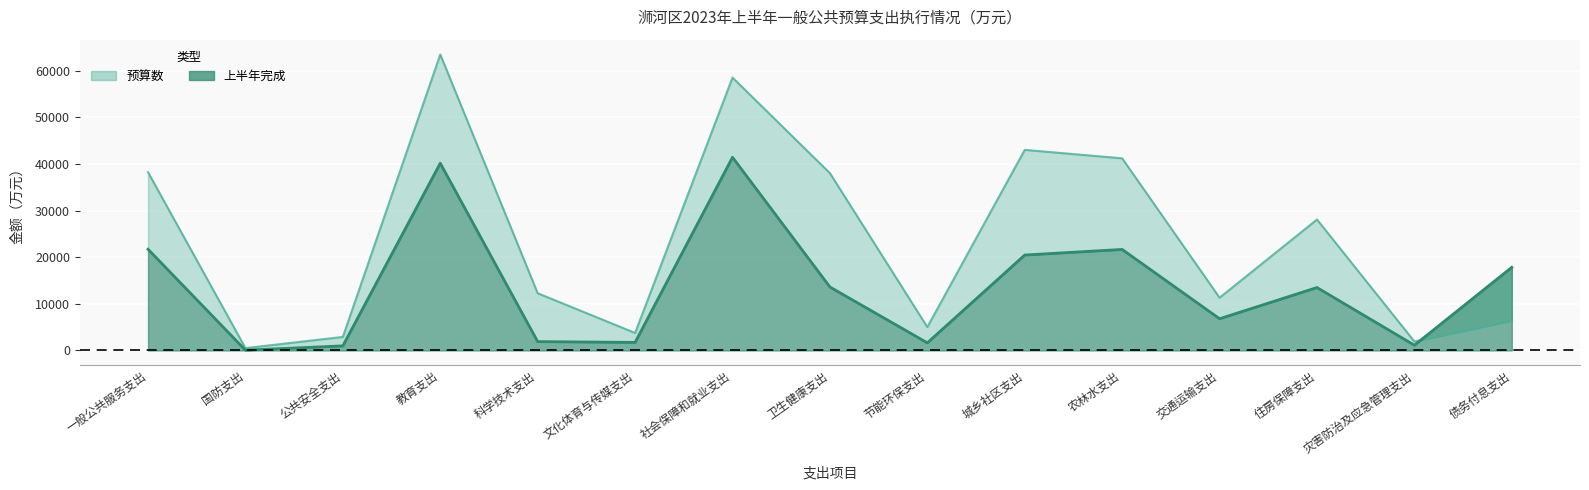

Does the chart display data point markers on the line(s)?

No